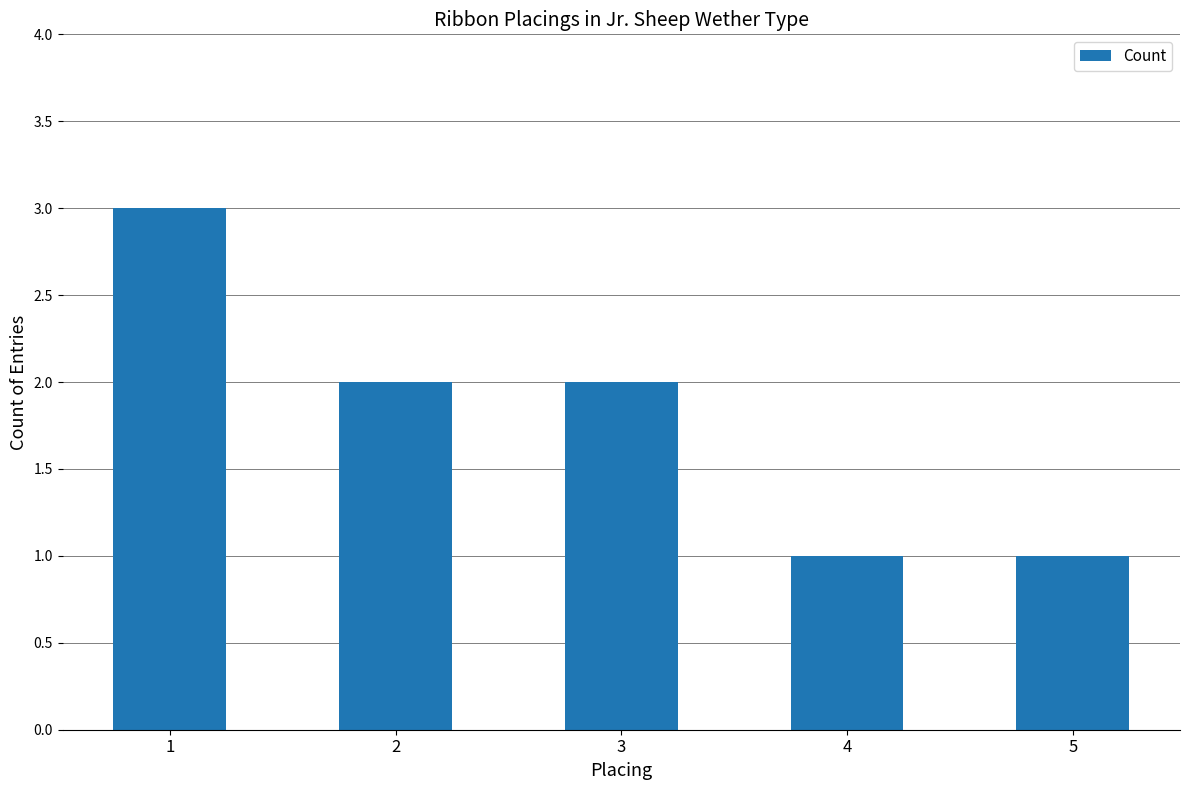

What is the value of the 5th bar from the left?

1